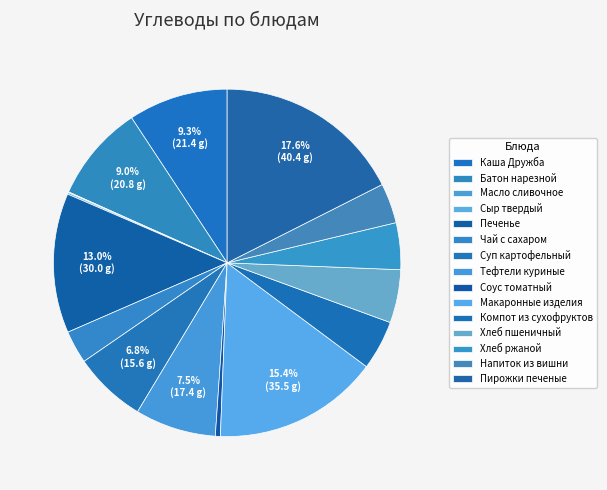

To the nearest percent, what percentage of the pie is Каша Дружба?

9%